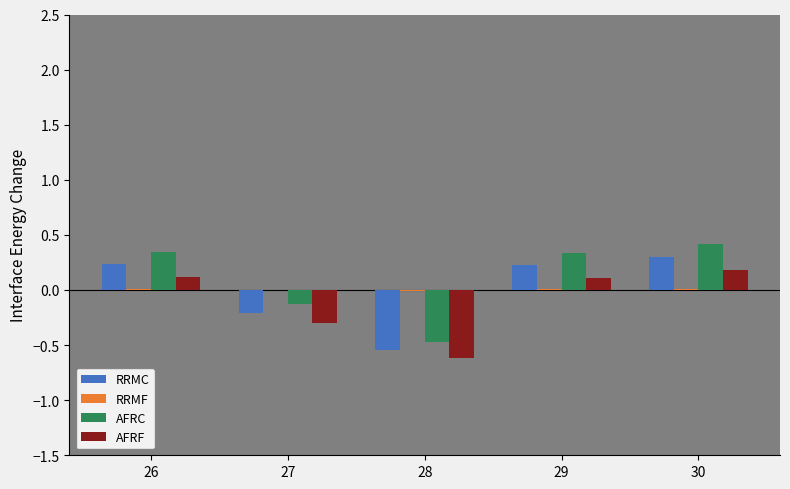

Is it true that AFRC equals -0.2 at 28?

False